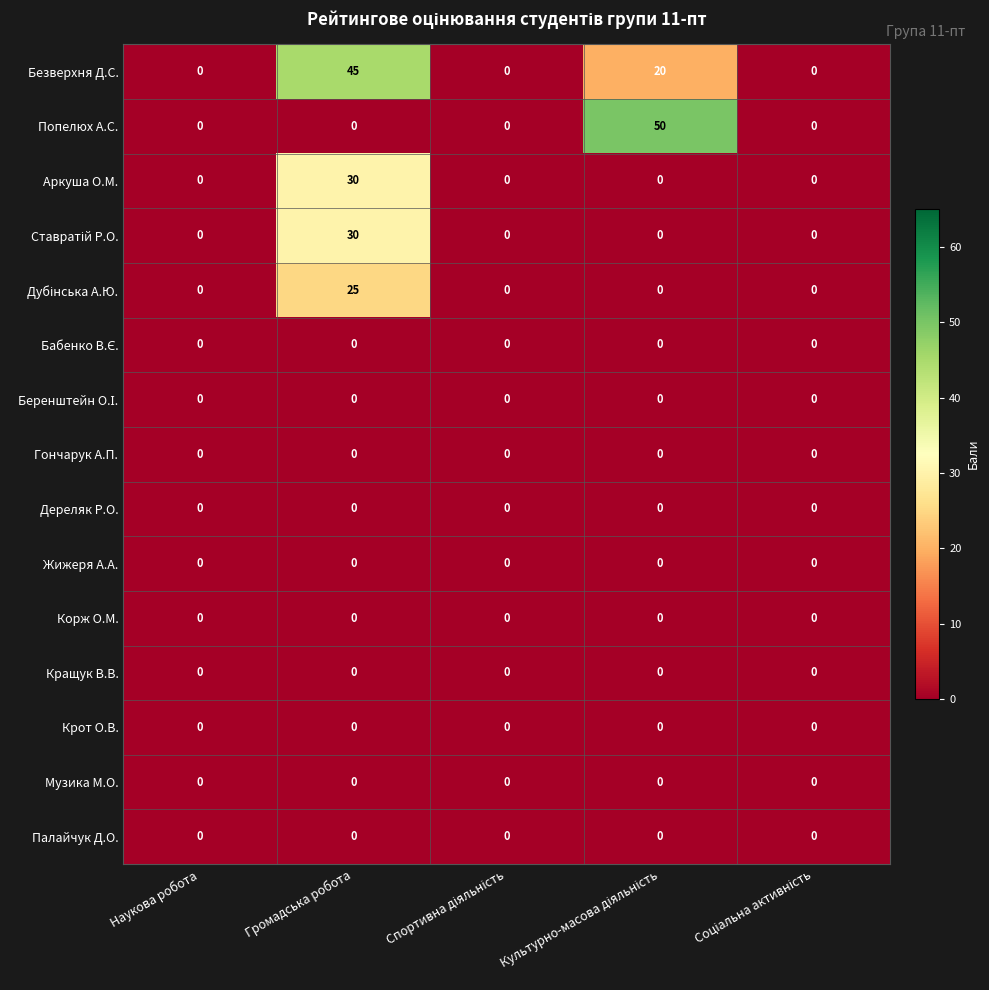

Between Наукова робота and Громадська робота, which series saw the biggest shift?

Безверхня Д.С.